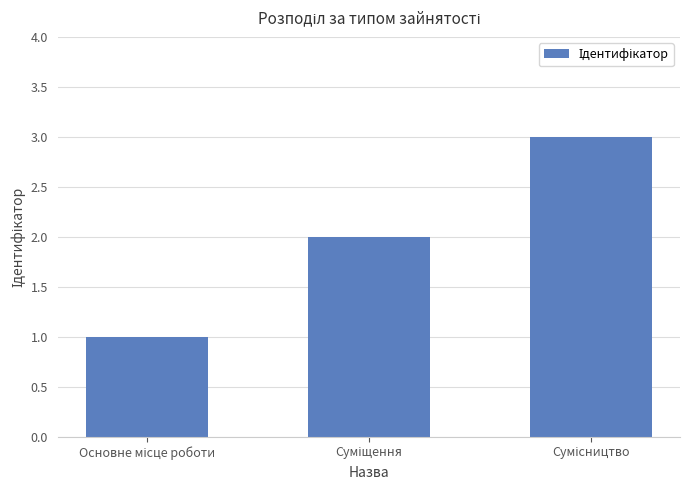

What is the greatest value displayed?

3